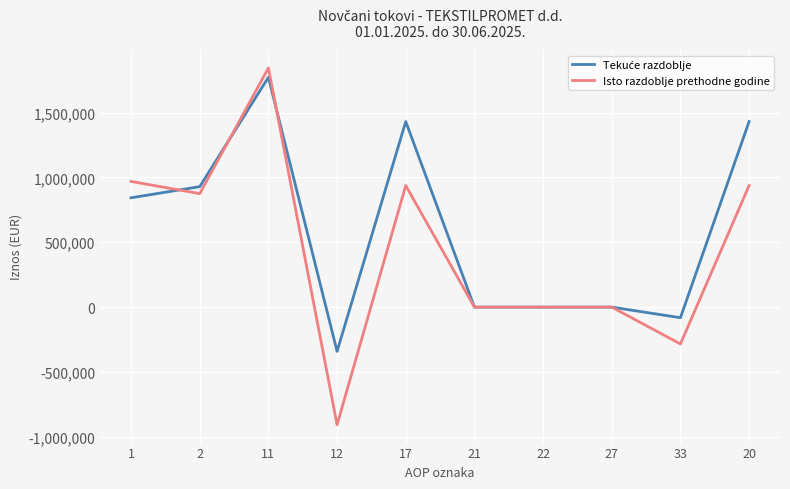

The value of Isto razdoblje prethodne godine at 27 is -1749398. True or false?

False